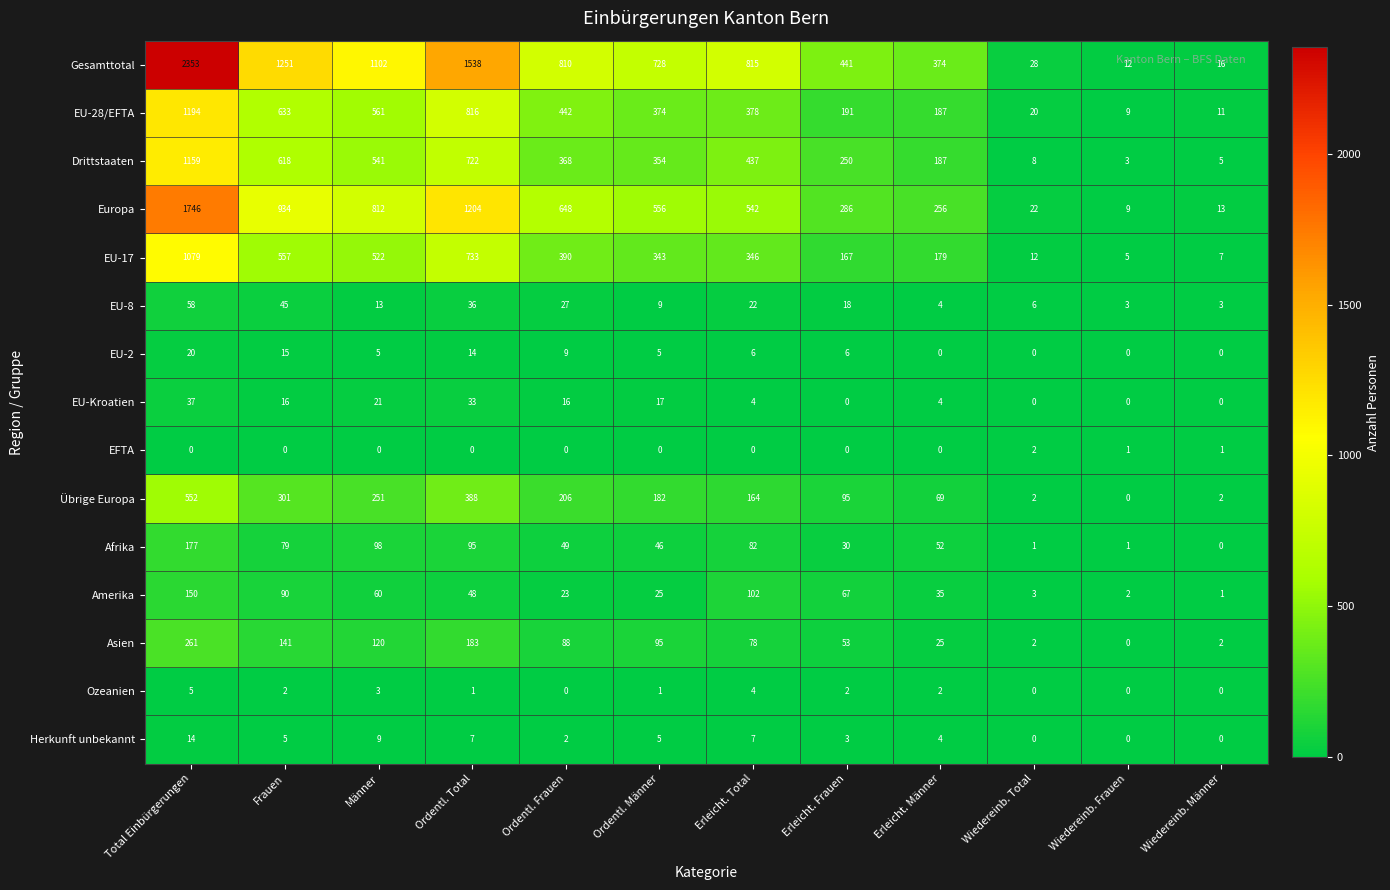

What is the sum of all Afrika values?

710